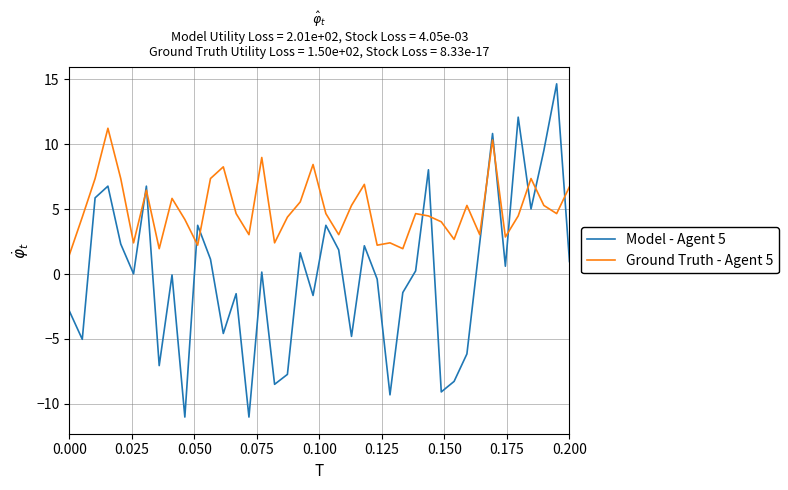

Rank the series by their maximum value, from lowest to highest.

Ground Truth - Agent 5, Model - Agent 5